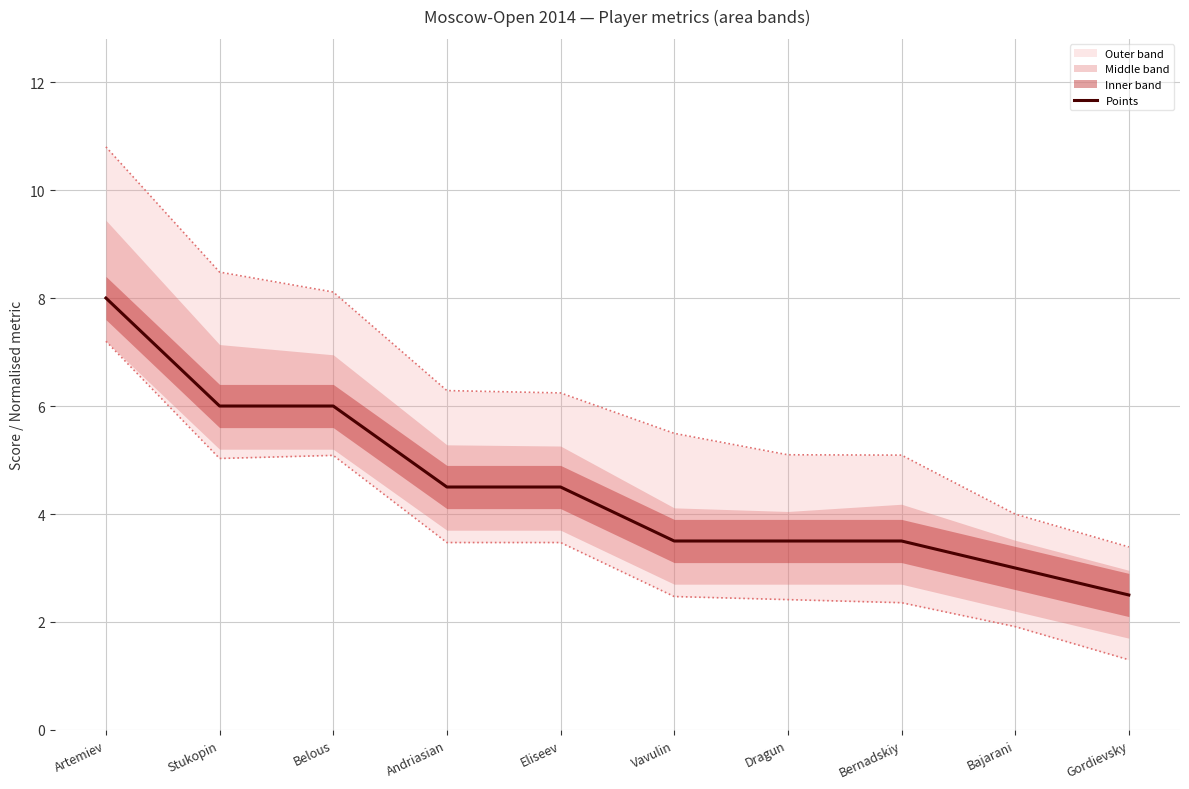

True or false: there are more than 1 points higher than both neighbors.

False